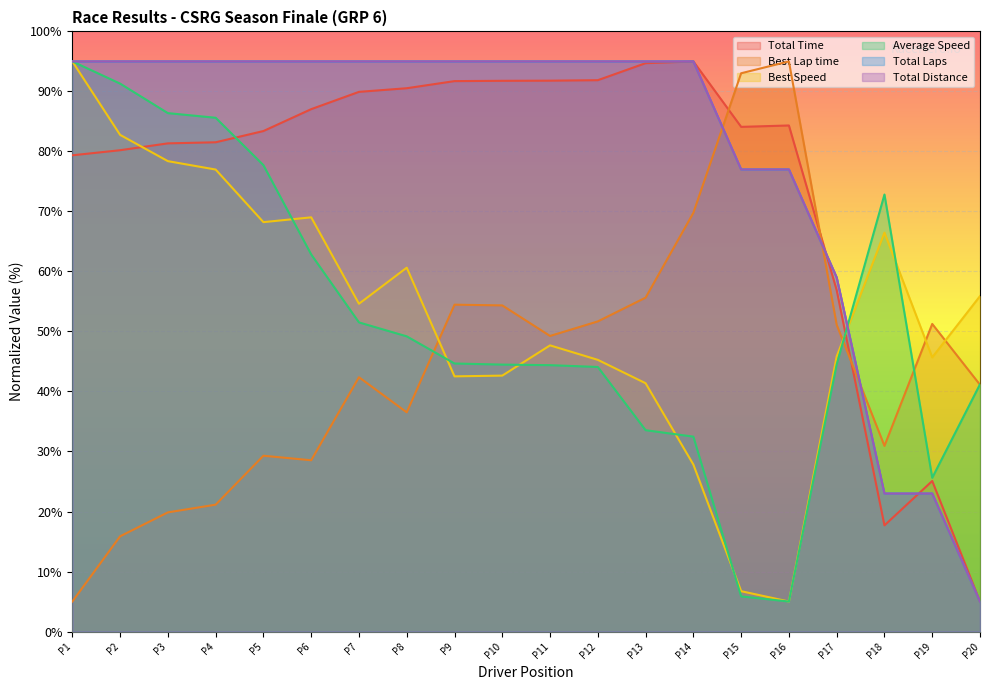

Is the value of Best Speed at P5 greater than the value of Best Lap time at P1?

Yes